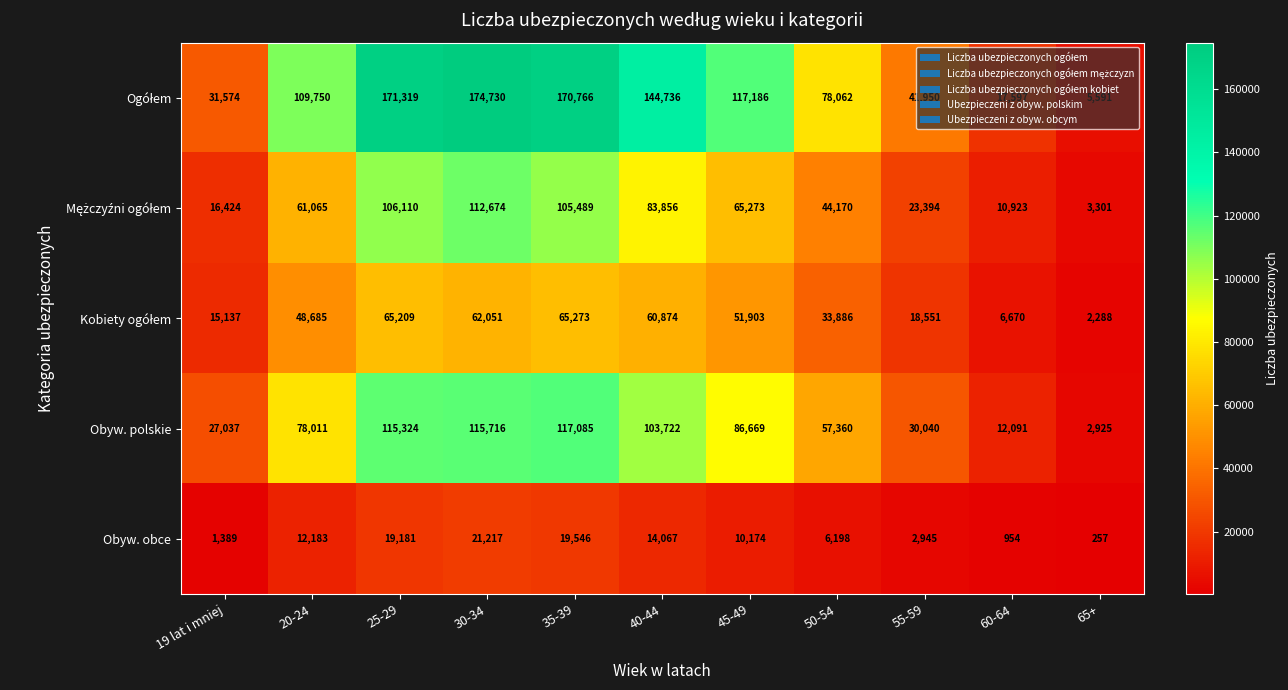

What is the sum of the Obyw. obce values at 20-24 and 30-34?

33400